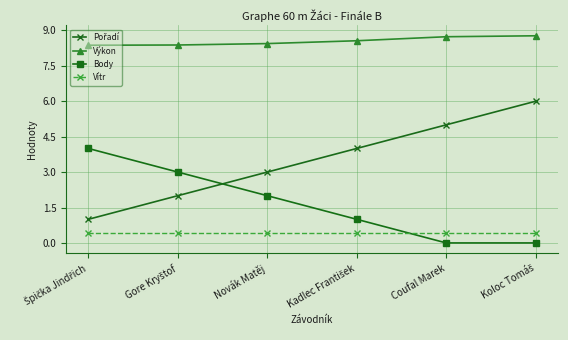

What is the value of the Body point at the 3rd from the left?

2.0